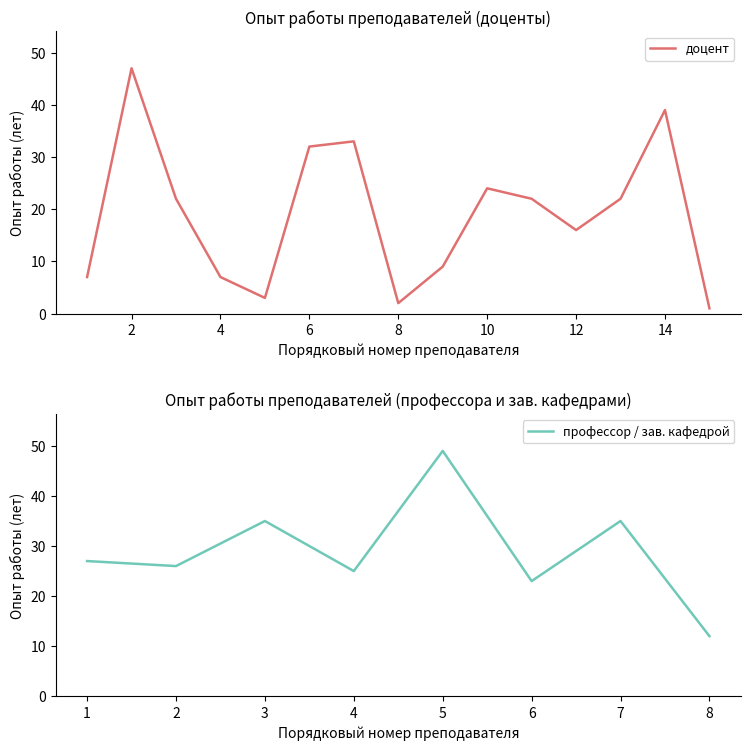

True or false: доцент has a value of 13 at 10.

False